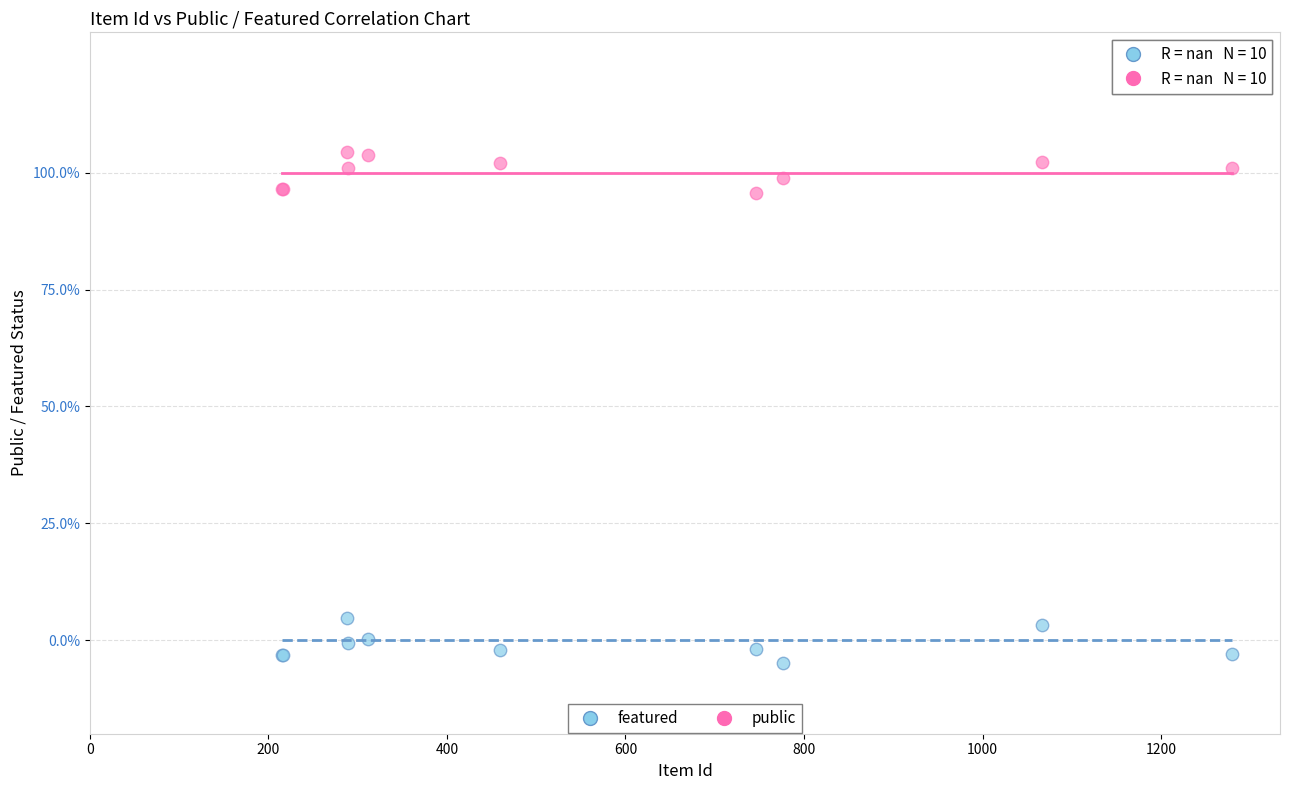

What are all the series names shown in the legend?

featured, public